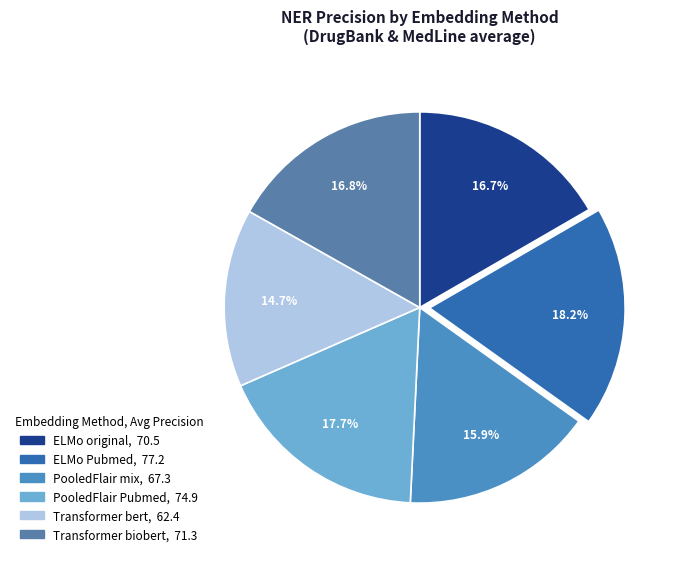

Does ELMo Pubmed account for over 50% of the chart?

No